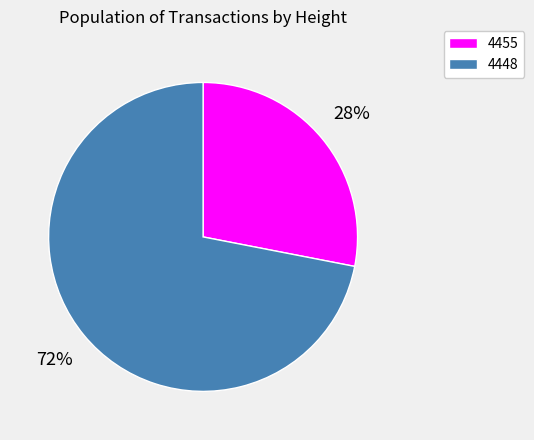

What is the majority slice?

4448